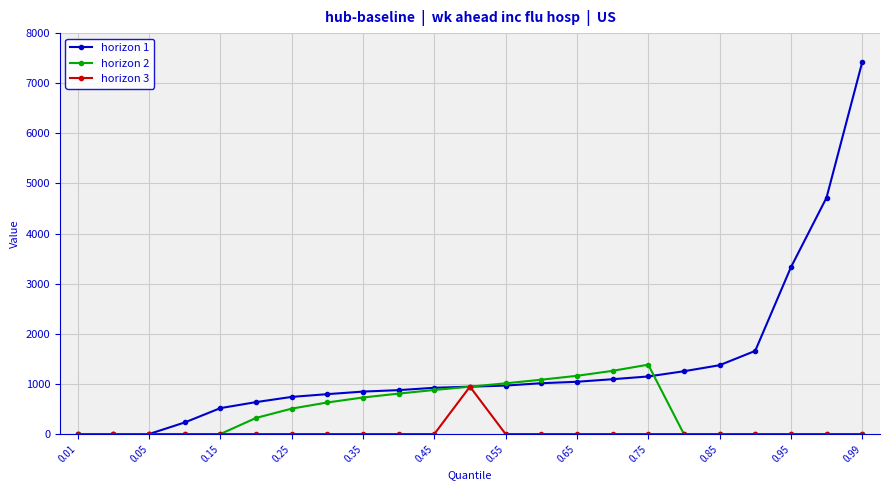

What is the difference between the maximum and second lowest values in the horizon 2 series?

1384